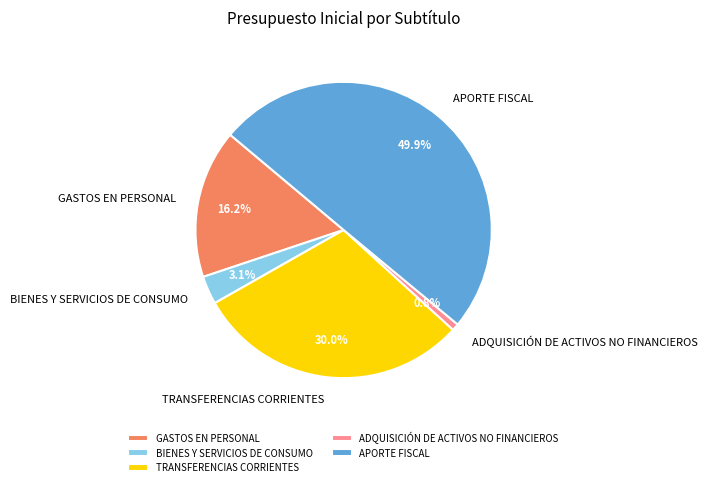

The BIENES Y SERVICIOS DE CONSUMO slice represents 3% of the pie. True or false?

True